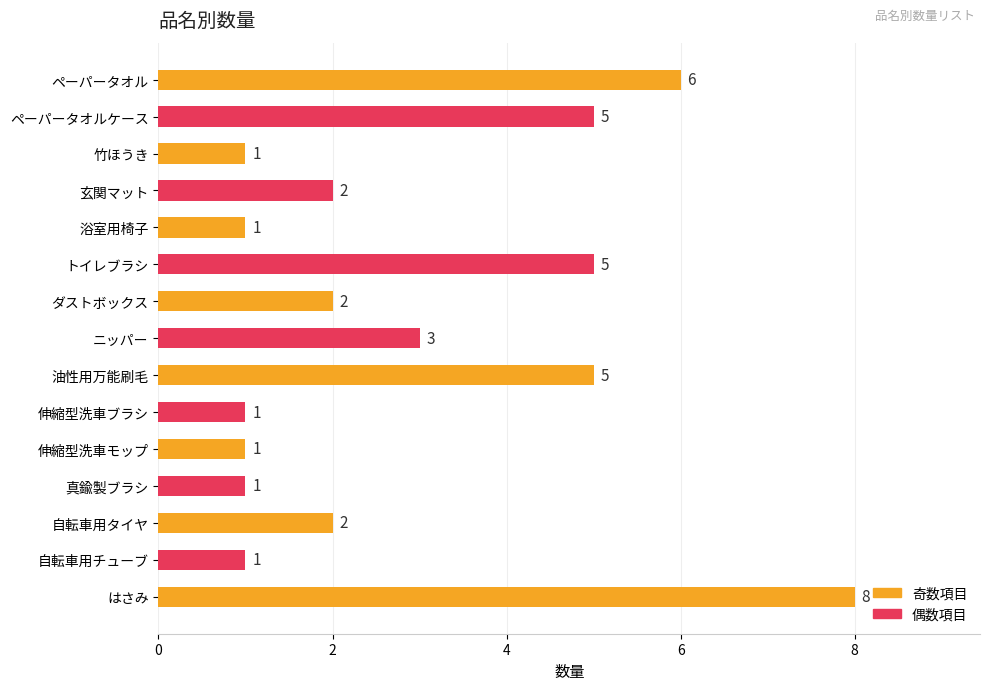

Reading top to bottom, list all the values displayed in this chart.

ペーパータオル=6	ペーパータオルケース=5	竹ほうき=1	玄関マット=2	浴室用椅子=1	トイレブラシ=5	ダストボックス=2	ニッパー=3	油性用万能刷毛=5	伸縮型洗車ブラシ=1	伸縮型洗車モップ=1	真鍮製ブラシ=1	自転車用タイヤ=2	自転車用チューブ=1	はさみ=8